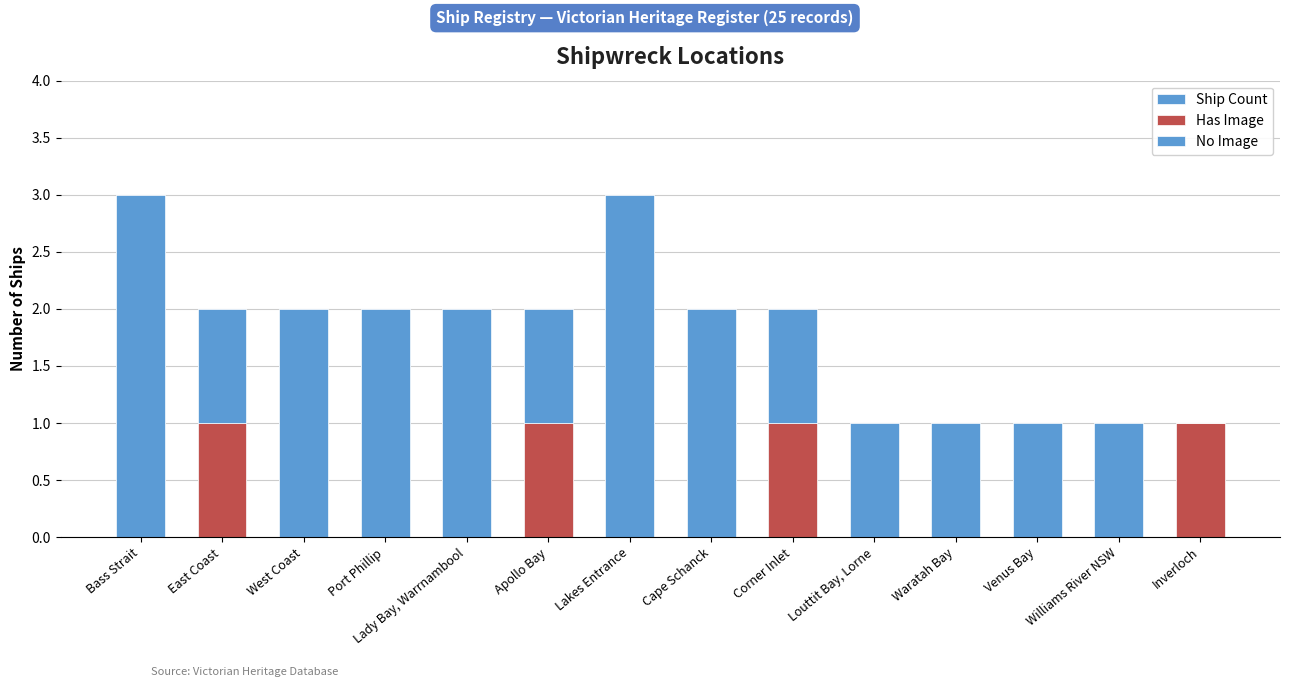

What is the sum of the No Image values at Williams River NSW and East Coast?

2